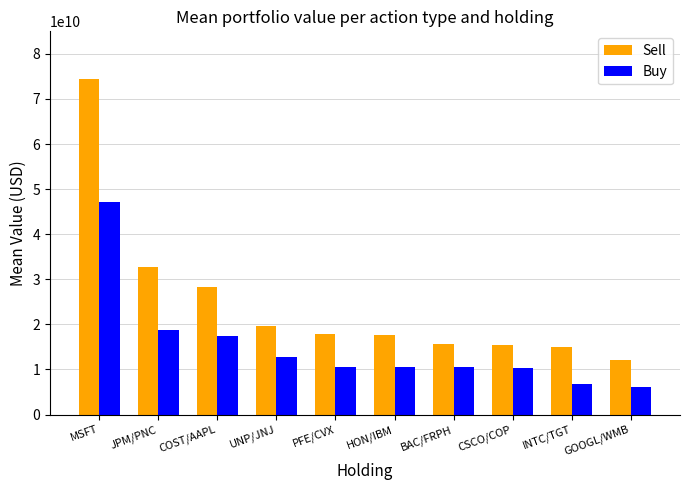

What are all the series names shown in the legend?

Sell, Buy